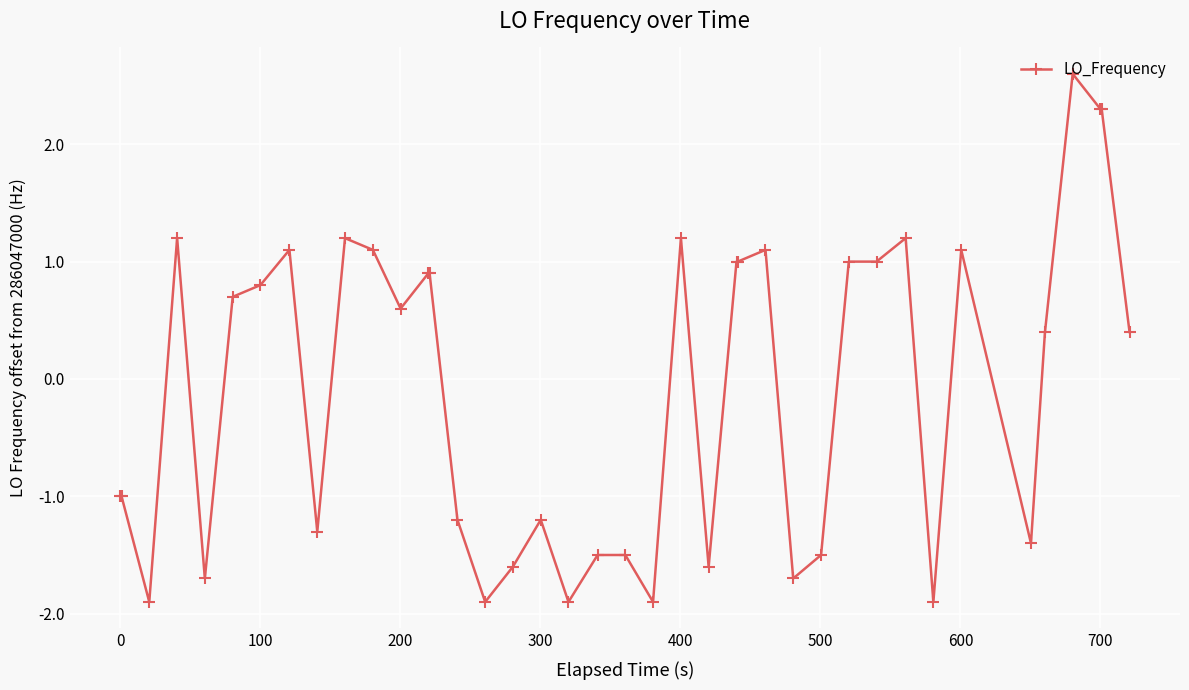

What is the difference between the second highest and second lowest values?

4.2